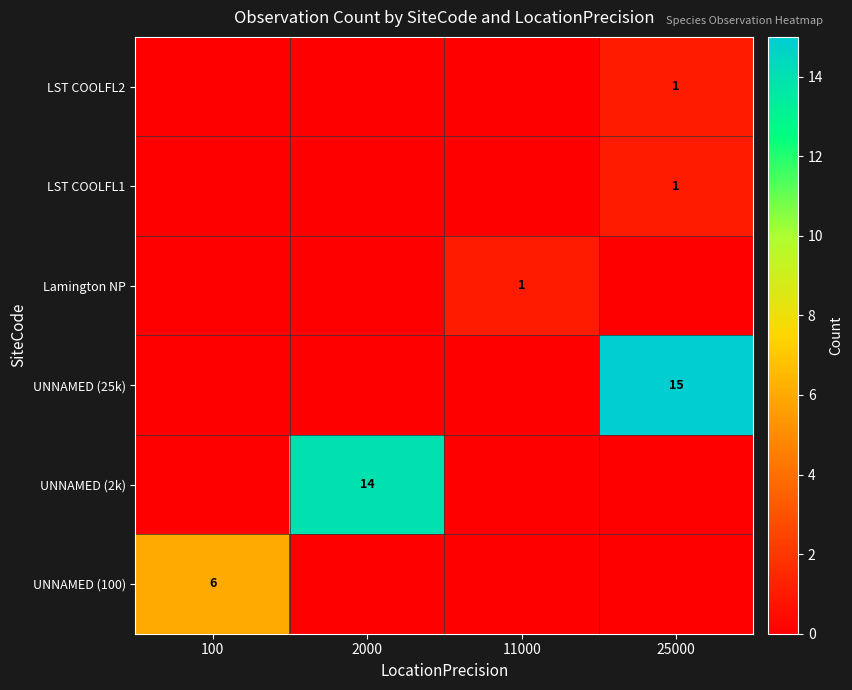

The value of UNNAMED (100) at 100 is 6. True or false?

True